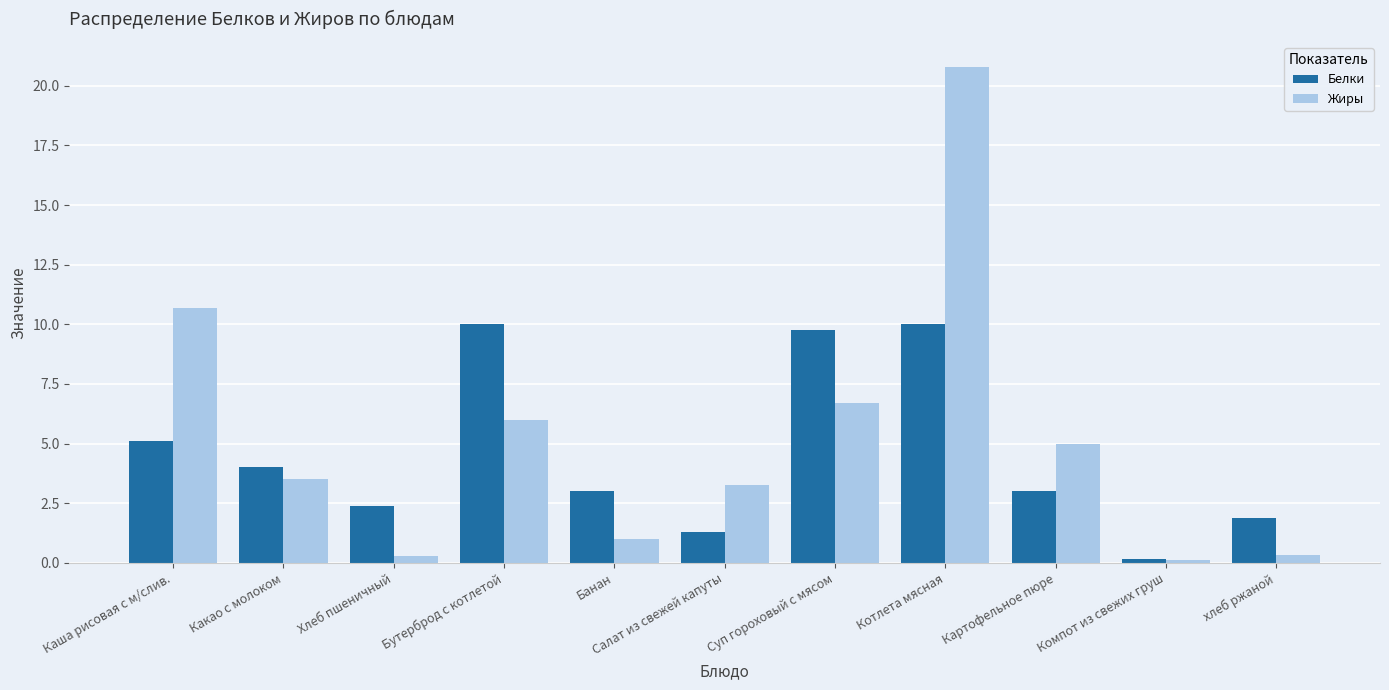

What is the maximum value for Жиры?

20.8